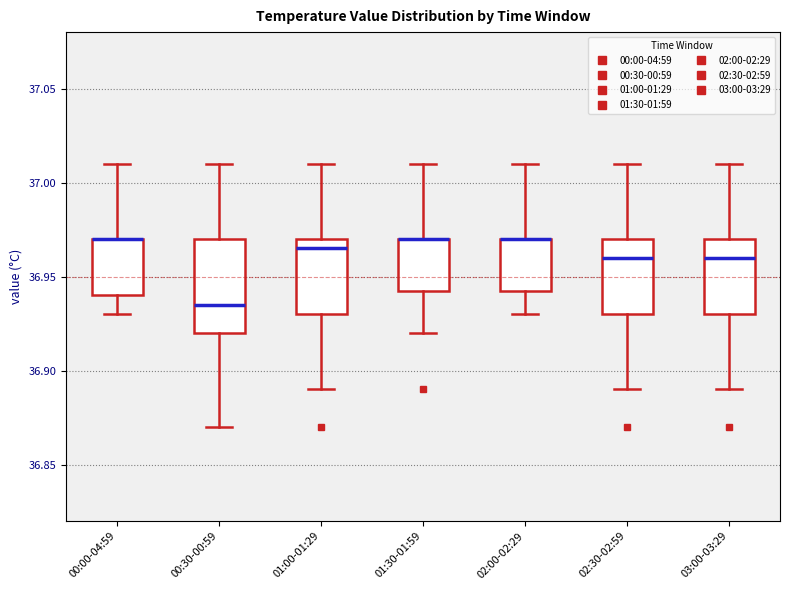

Comparing the boxes themselves (not the whiskers), which one is the tallest?

00:30-00:59